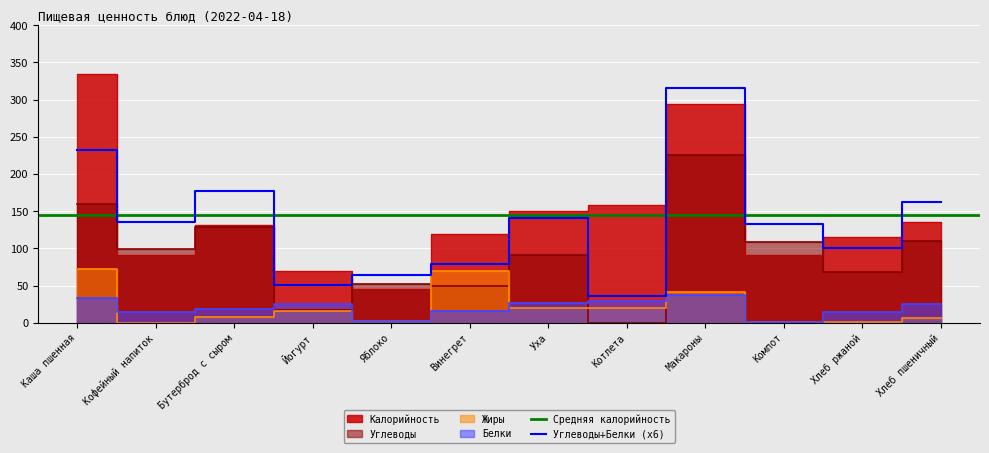

Where is Жиры nearest to the value 36?

Макароны